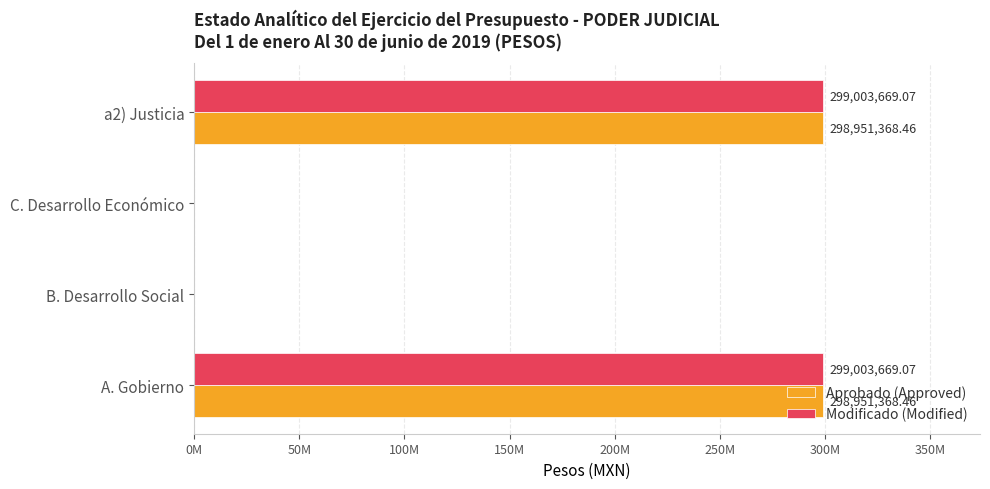

What are all the series names shown in the legend?

Aprobado (Approved), Modificado (Modified)